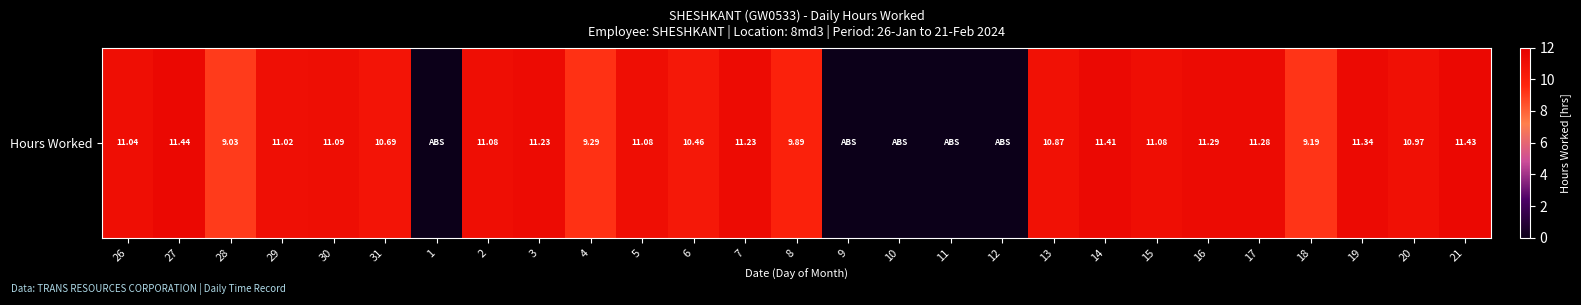

What is the sum of all values?

237.4